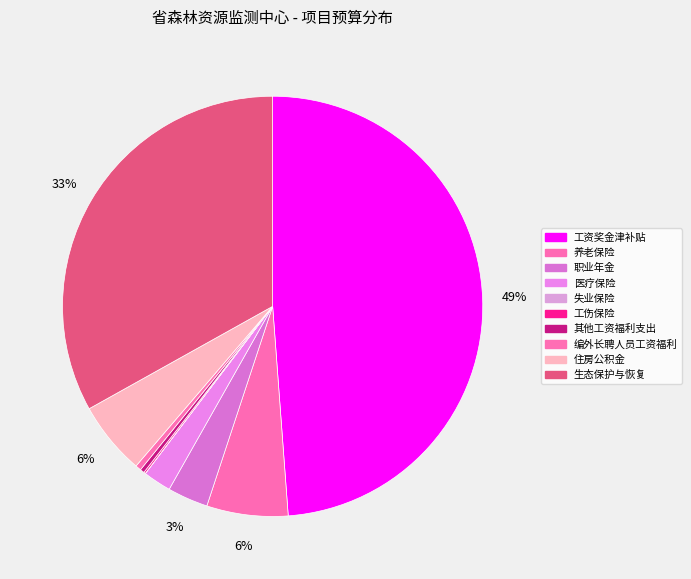

Which category has the biggest portion of the pie?

工资奖金津补贴